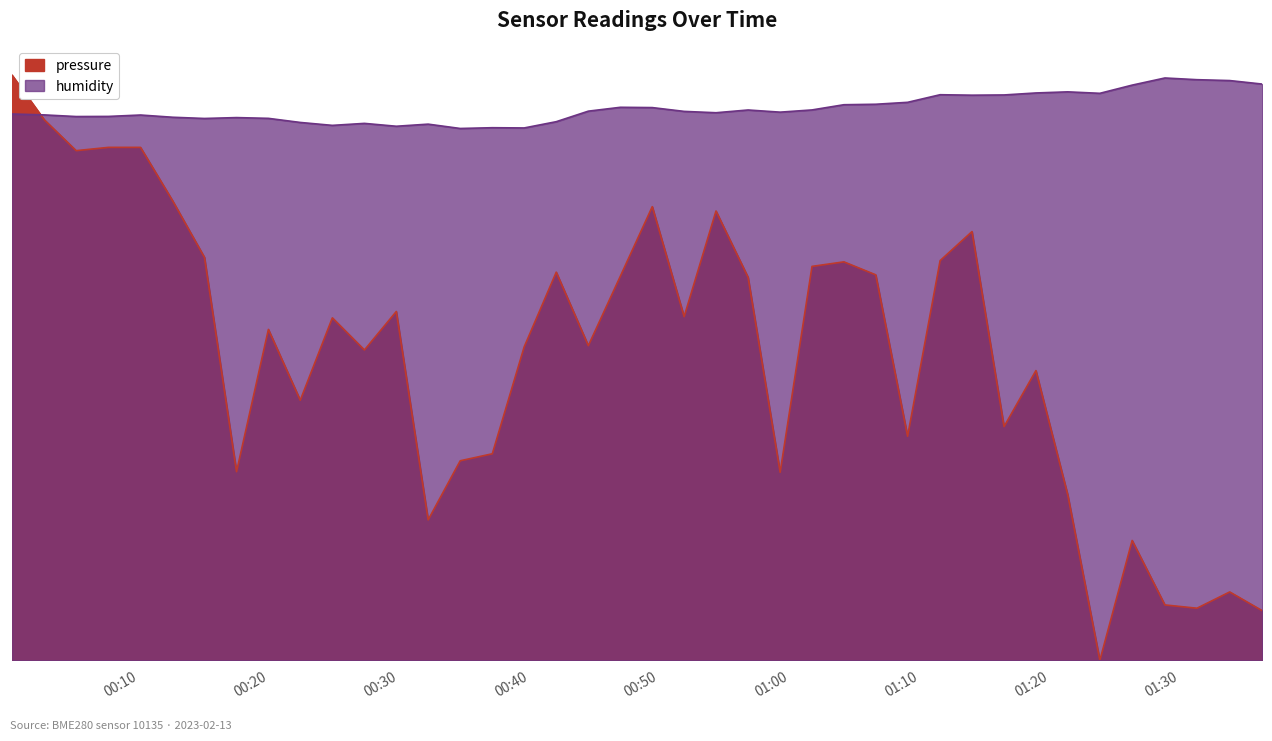

How many interior local peaks does the humidity series have?

10